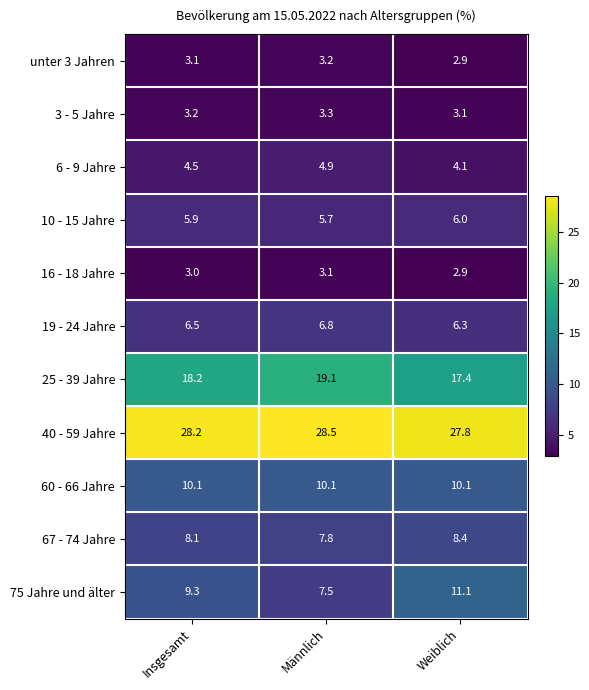

Which category has the lowest value in the 16 - 18 Jahre series?

Weiblich